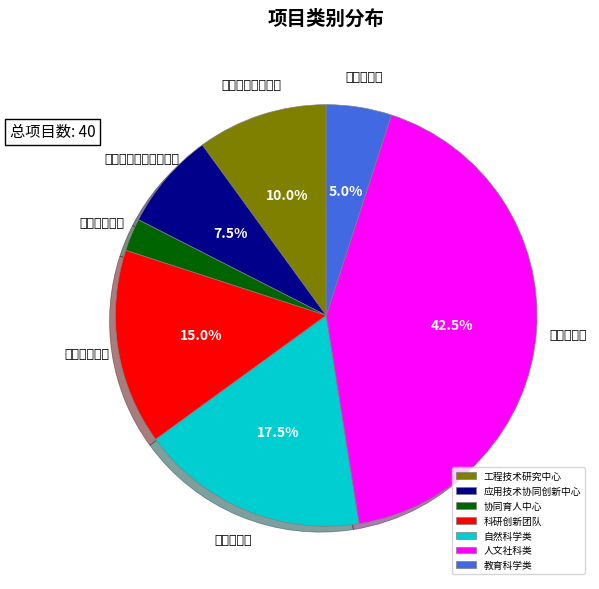

How many segments does this pie chart have?

7